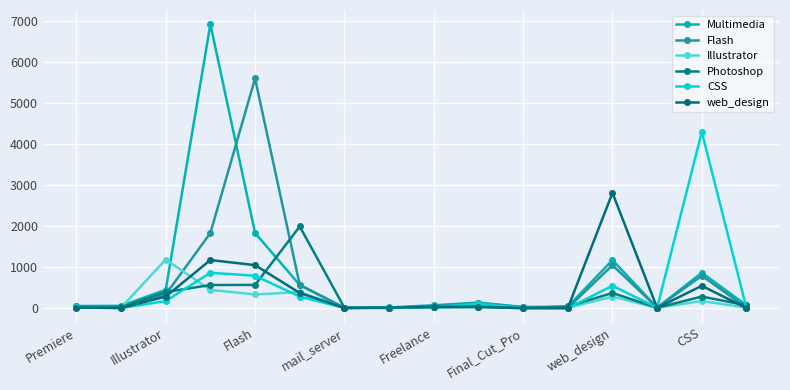

How many data points in web_design are less than 32?

8